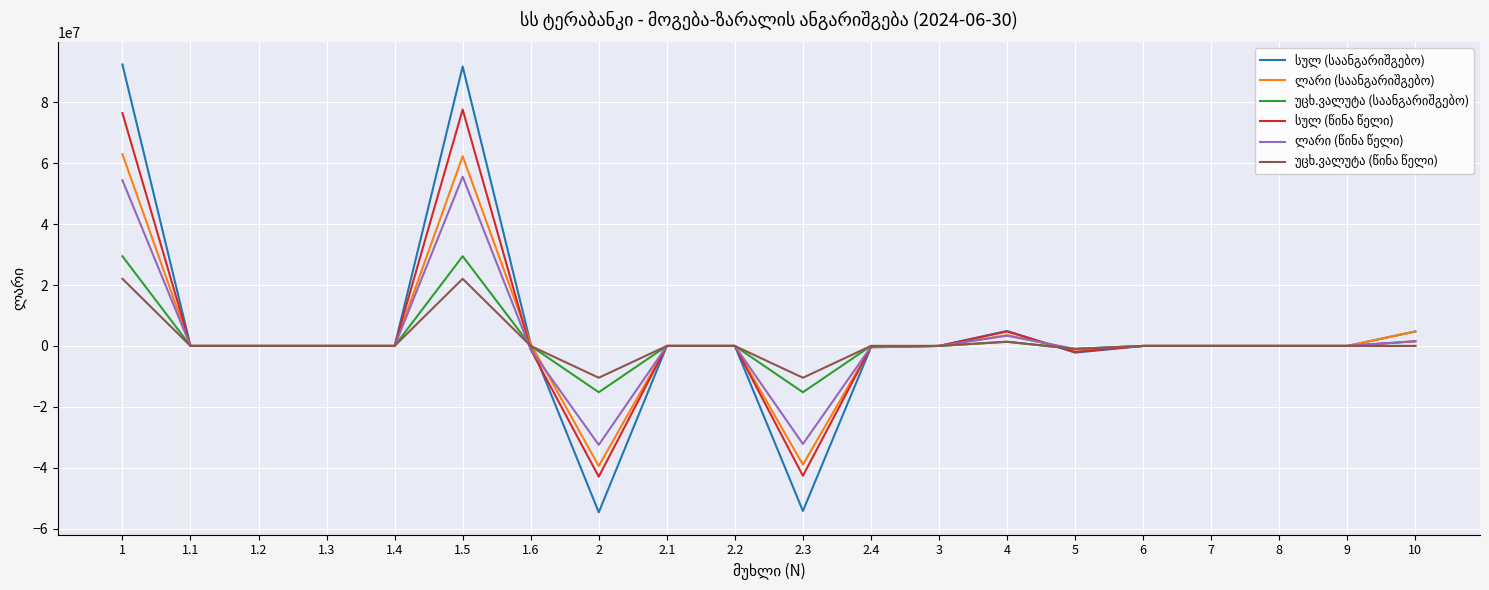

What is the smallest value displayed?

-54622235.3